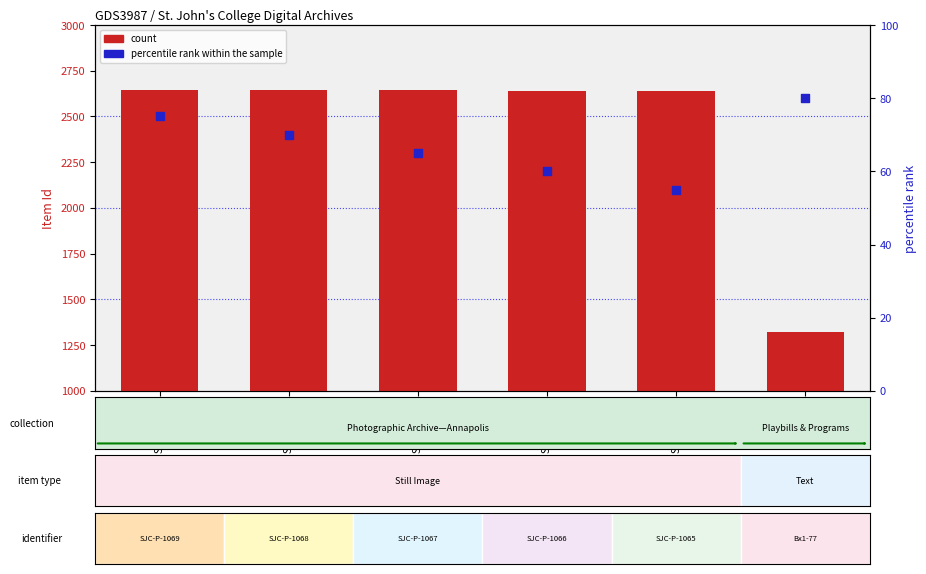

At which category is the sum across all series the highest?

SJC-P-1069